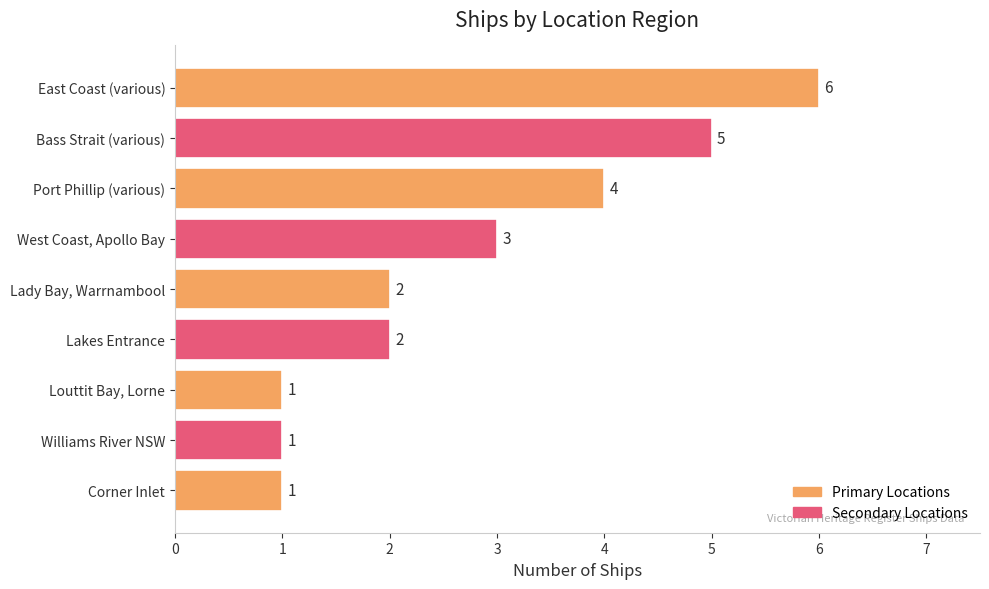

What is the difference between the maximum and minimum values?

5